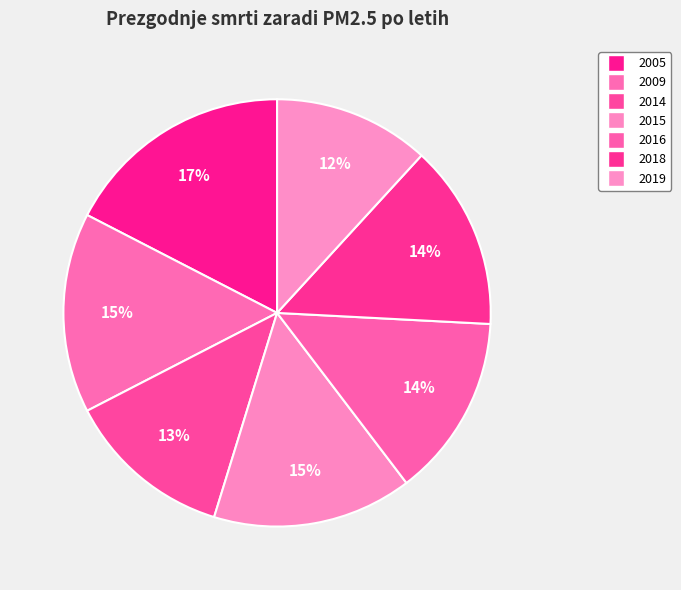

How many slices are in this pie chart?

7